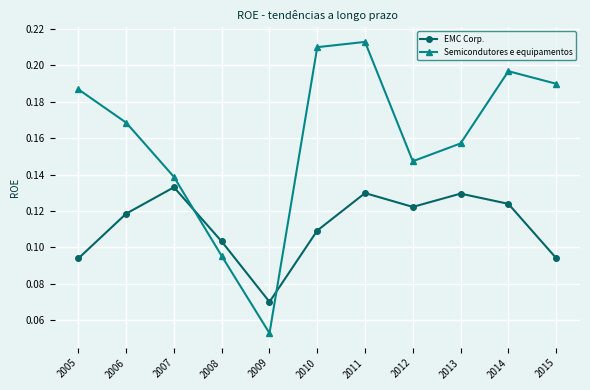

How many intersections are there between EMC Corp. and Semicondutores e equipamentos?

2